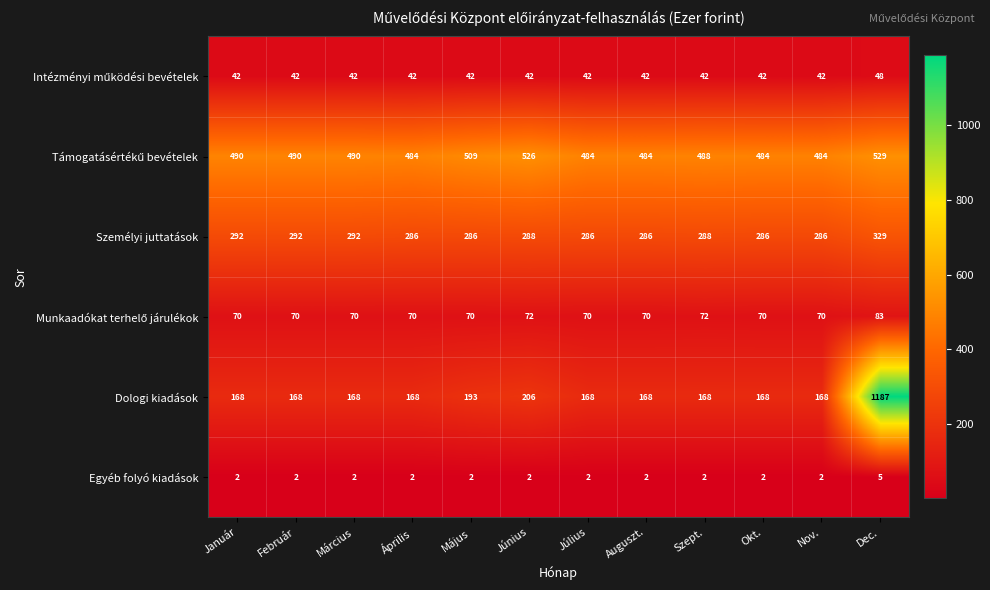

At which label is Dologi kiadások closest to 677?

Június